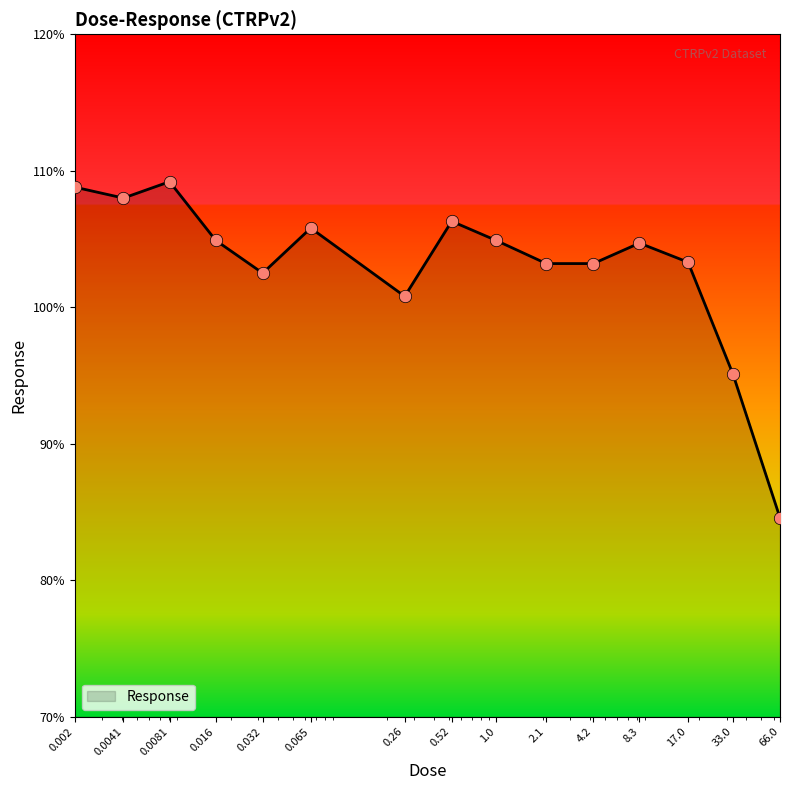

What is the minimum value shown in the chart?

84.6